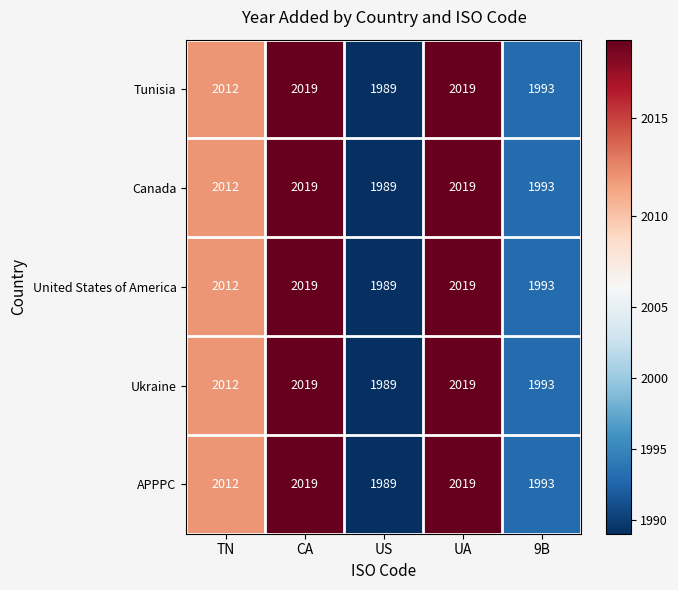

Reading left to right, what are all the values shown in this chart?

Tunisia: TN=2012	CA=2019	US=1989	UA=2019	9B=1993
Canada: TN=2012	CA=2019	US=1989	UA=2019	9B=1993
United States of America: TN=2012	CA=2019	US=1989	UA=2019	9B=1993
Ukraine: TN=2012	CA=2019	US=1989	UA=2019	9B=1993
APPPC: TN=2012	CA=2019	US=1989	UA=2019	9B=1993